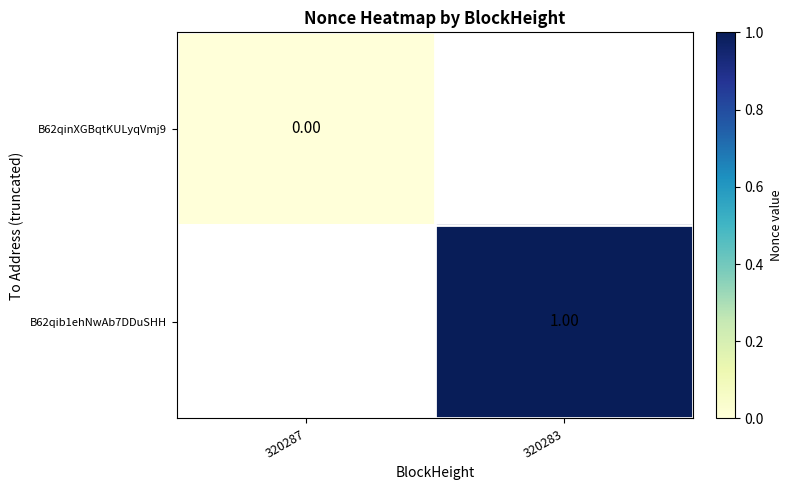

At which label does B62qinXGBqtKULyqVmj9 reach its peak?

320287